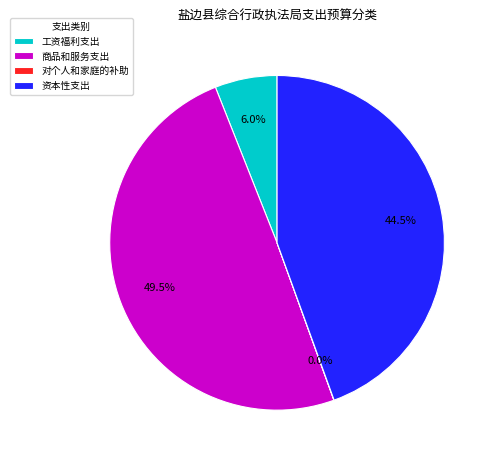

To the nearest percent, what percentage of the pie is 工资福利支出?

6%